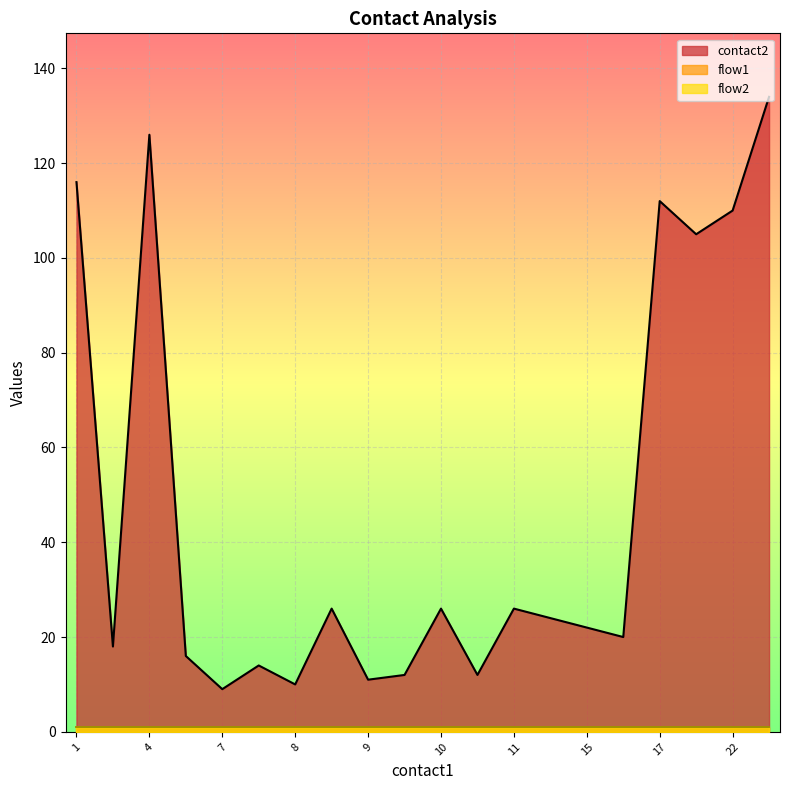

At how many categories does at least one series exceed 62?

6